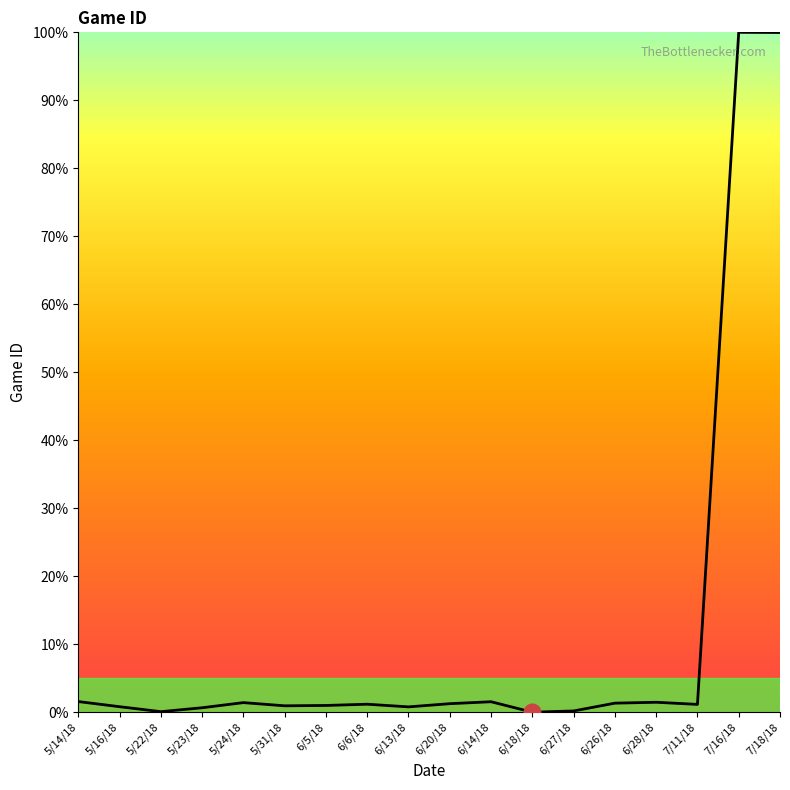

The chart shows a value of 0.8 at 5/16/18. True or false?

True